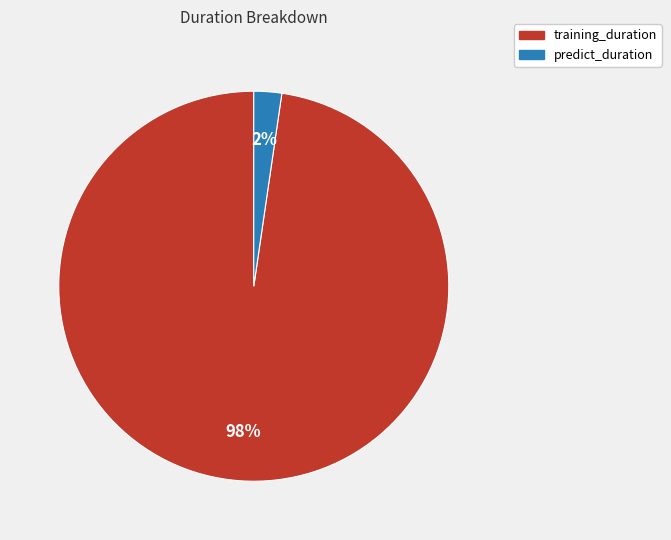

Which category has the smallest portion of the pie?

predict_duration